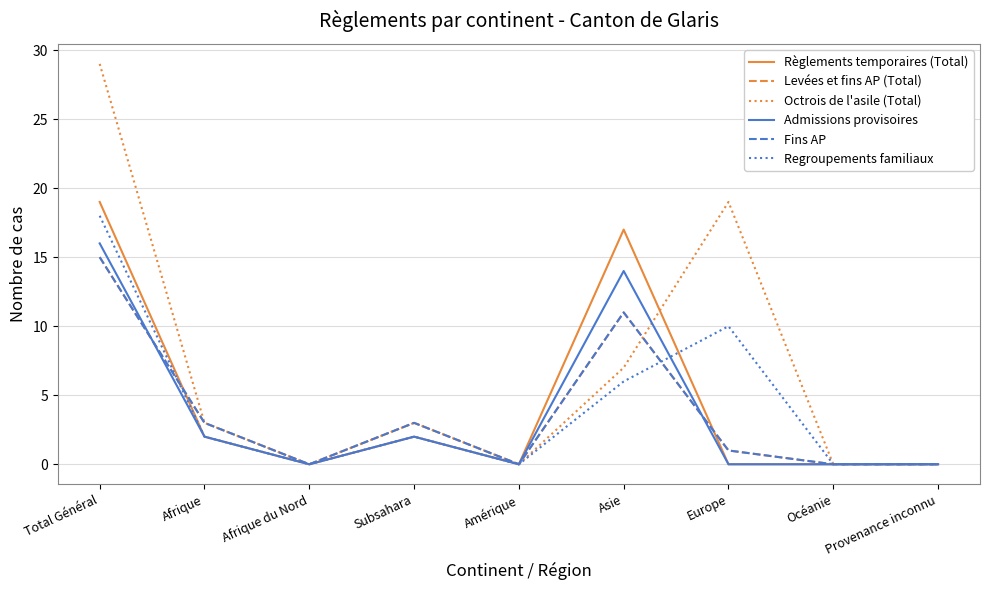

At which category does Admissions provisoires reach its first local valley?

Afrique du Nord